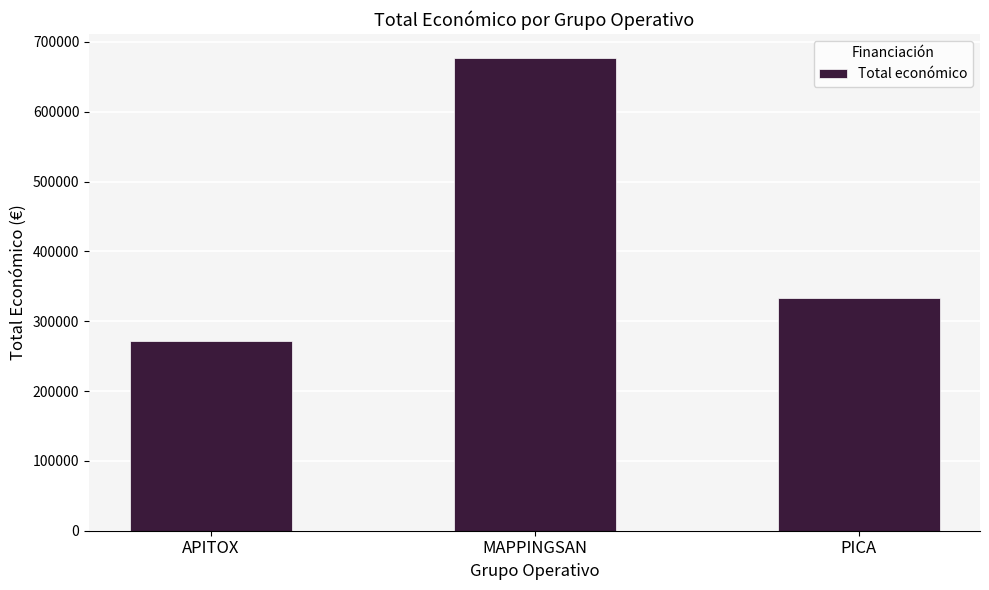

What is the difference between the values at PICA and MAPPINGSAN?

344424